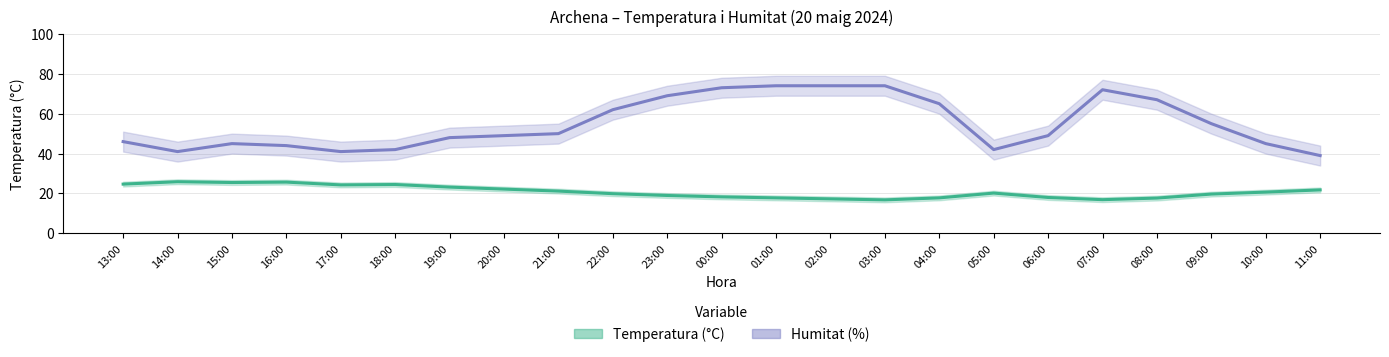

Which label corresponds to the largest value in the chart?

01:00